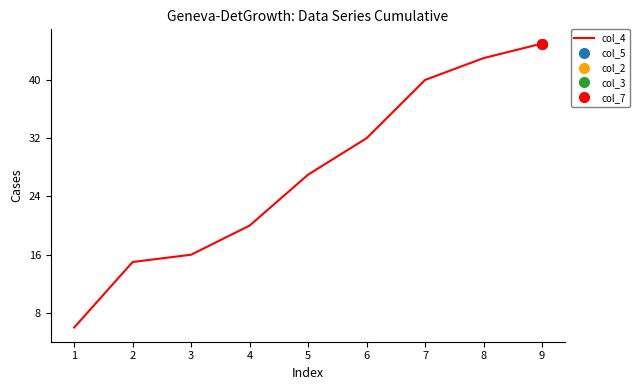

How many categories are shown in the chart?

9